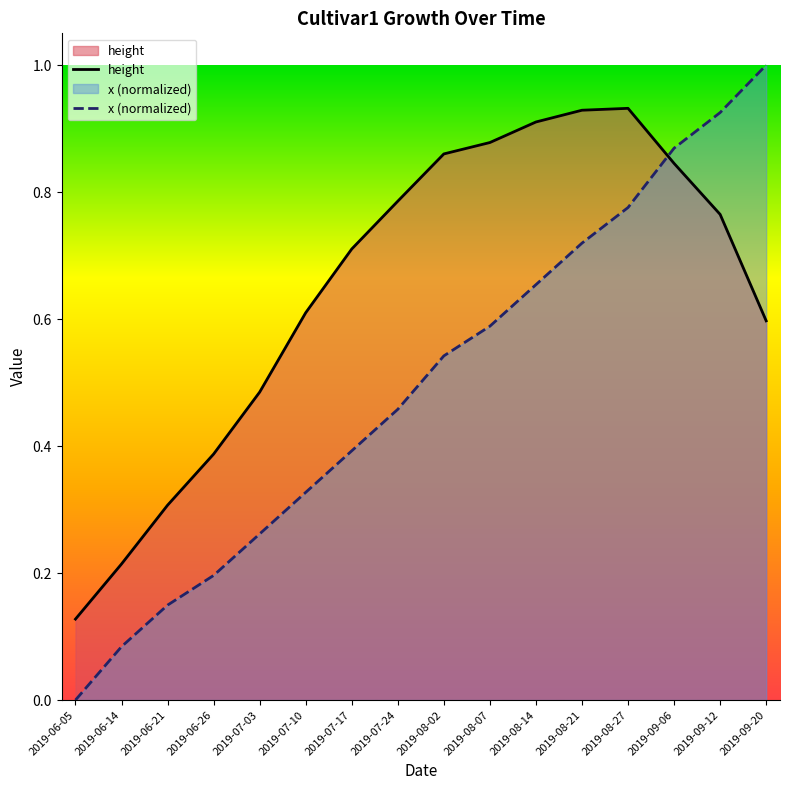

At how many categories does at least one series exceed 0?

16